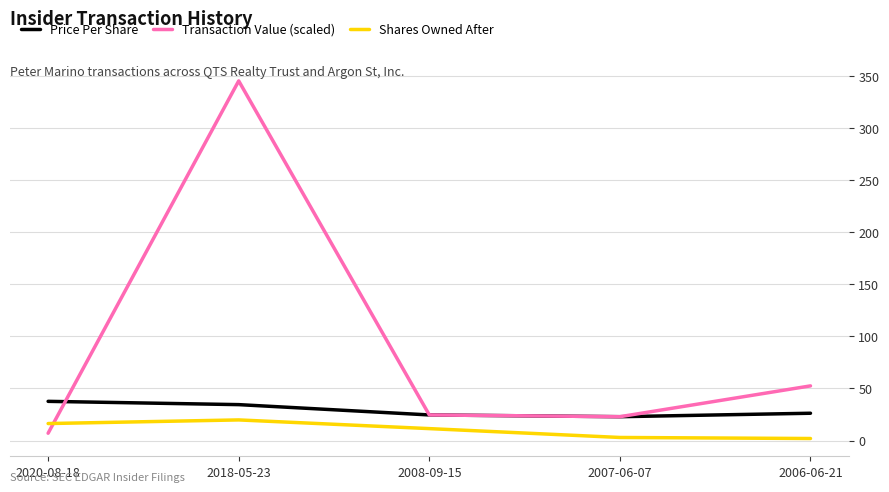

Is the value of Shares Owned After at 2018-05-23 greater than the value of Transaction Value (scaled) at 2018-05-23?

No